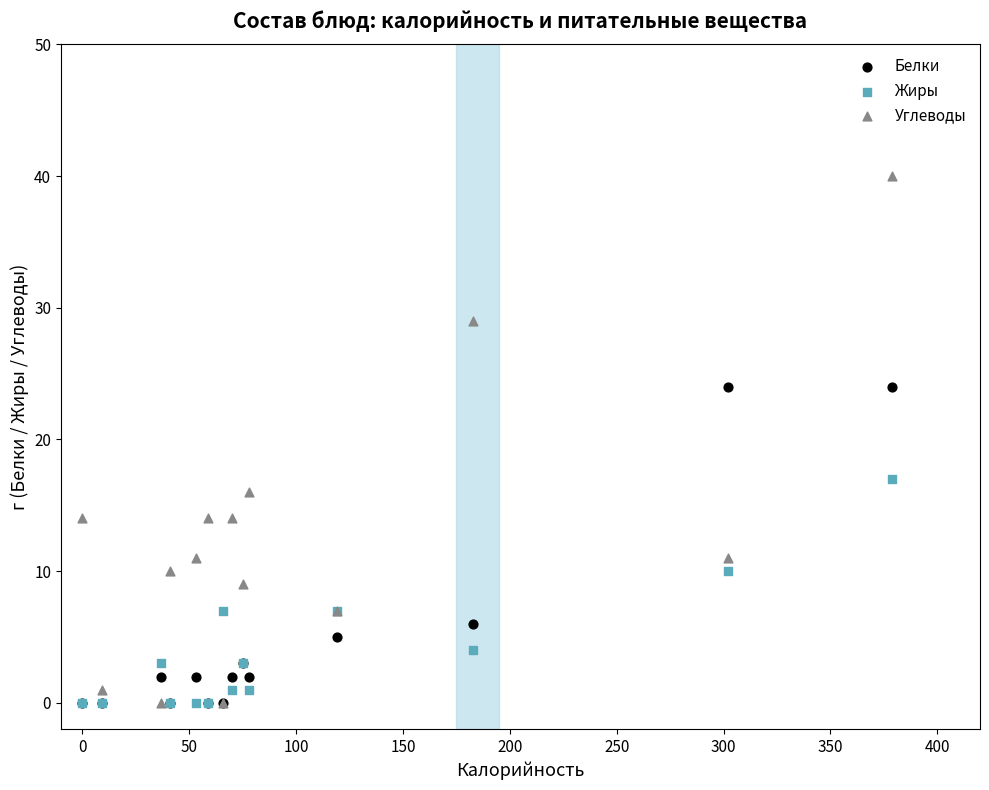

Across all series, what Y value is closest to 20?

17